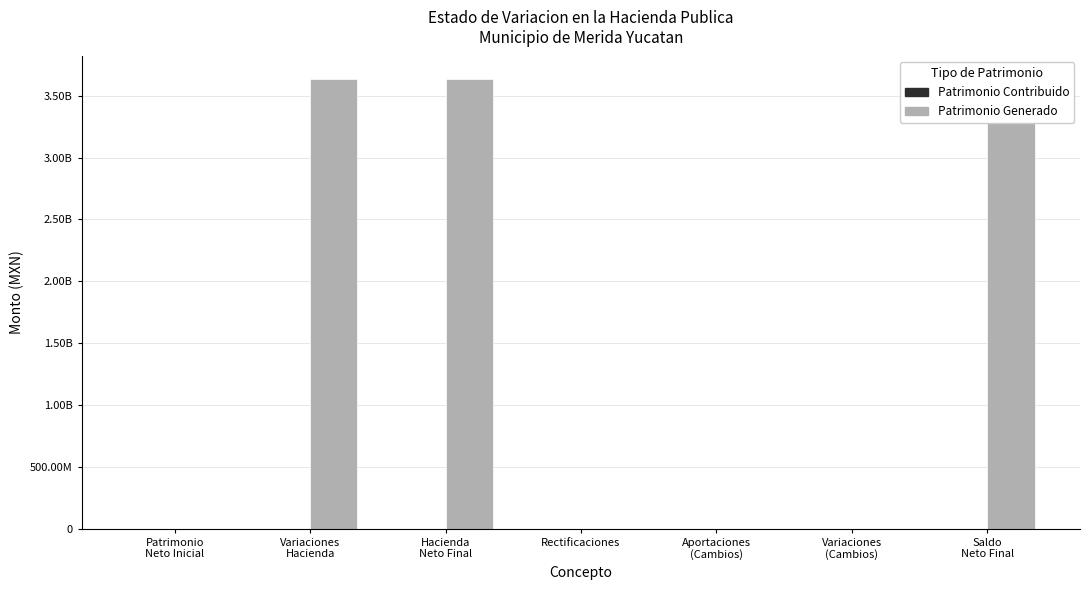

Which category has the lowest value in the Patrimonio Contribuido series?

Variaciones
Hacienda